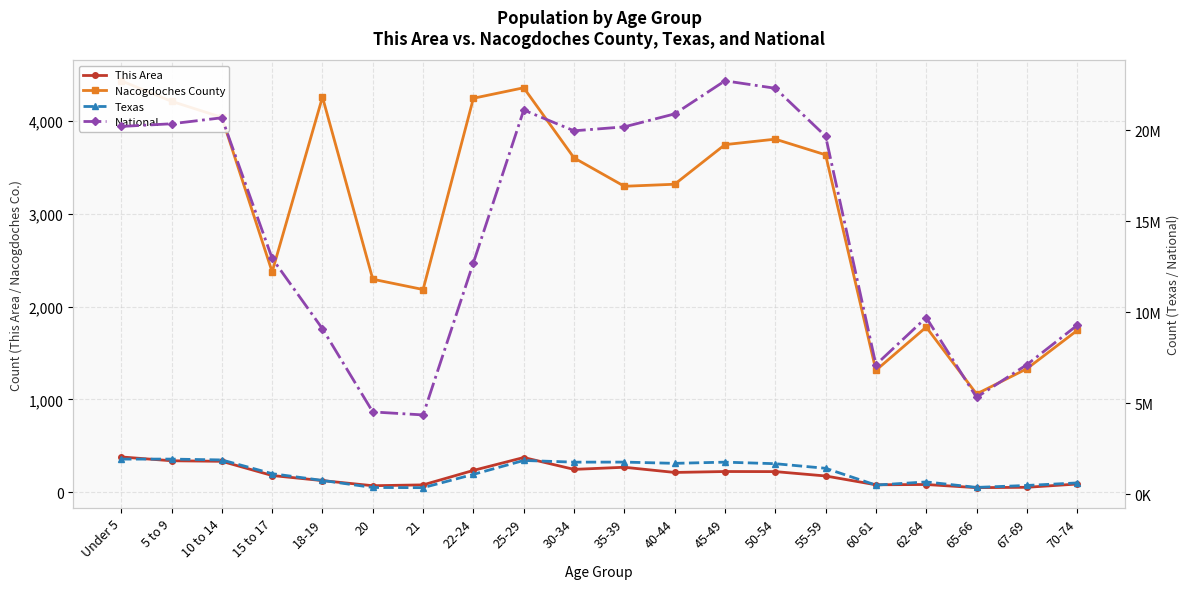

Between 5 to 9 and 22-24, which series saw the biggest shift?

National